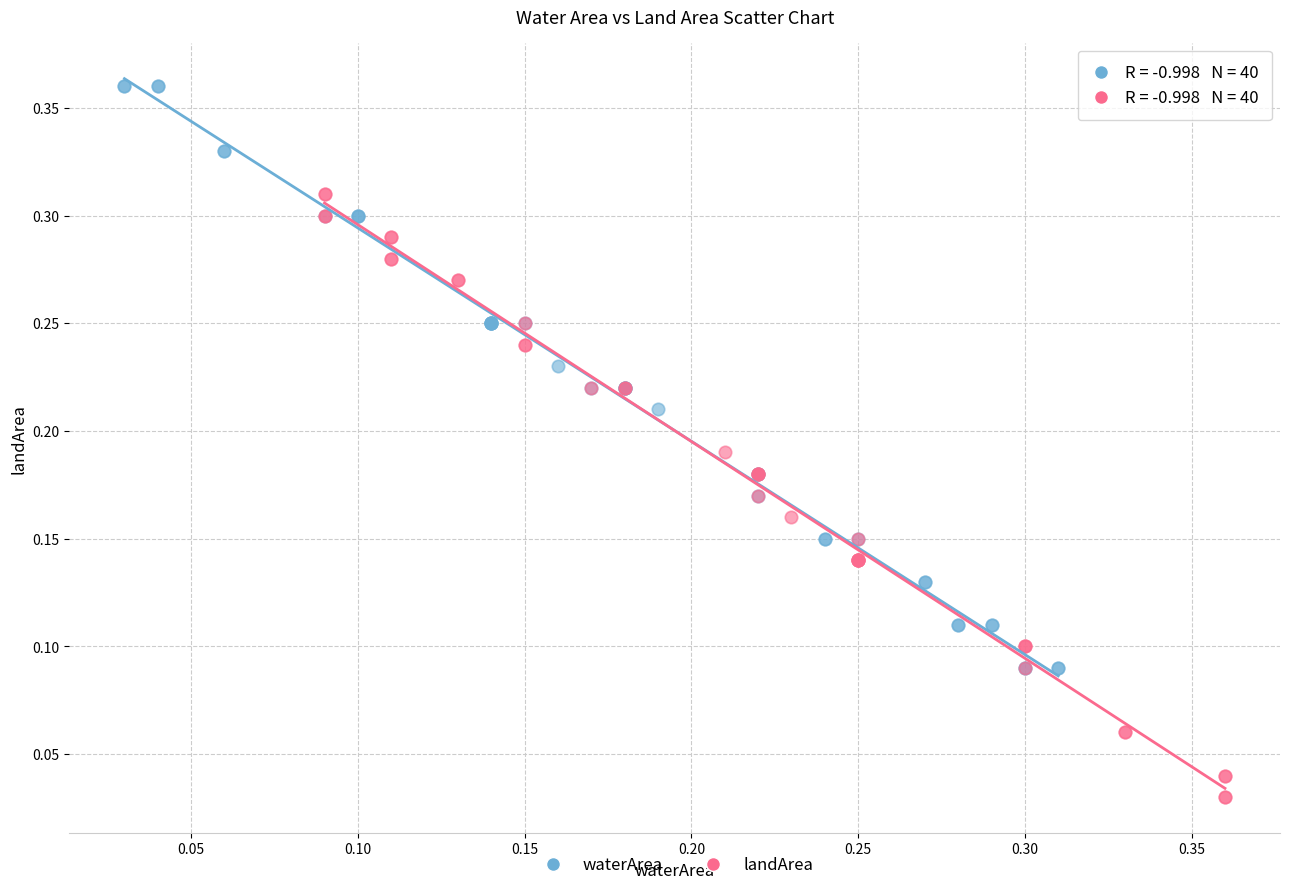

Which series reaches the maximum Y coordinate?

waterArea